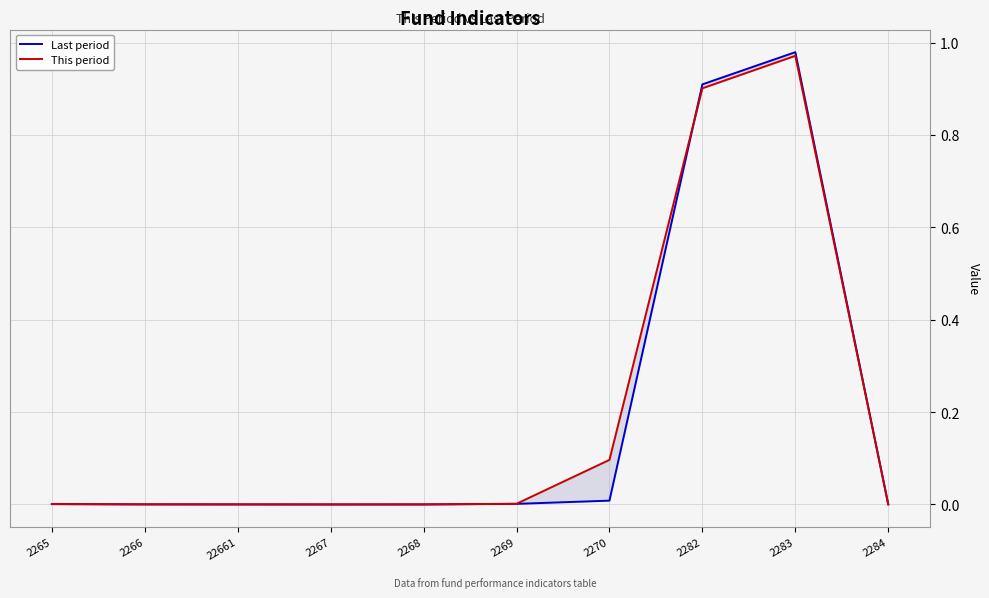

Is this an area chart (filled region under the line)?

No